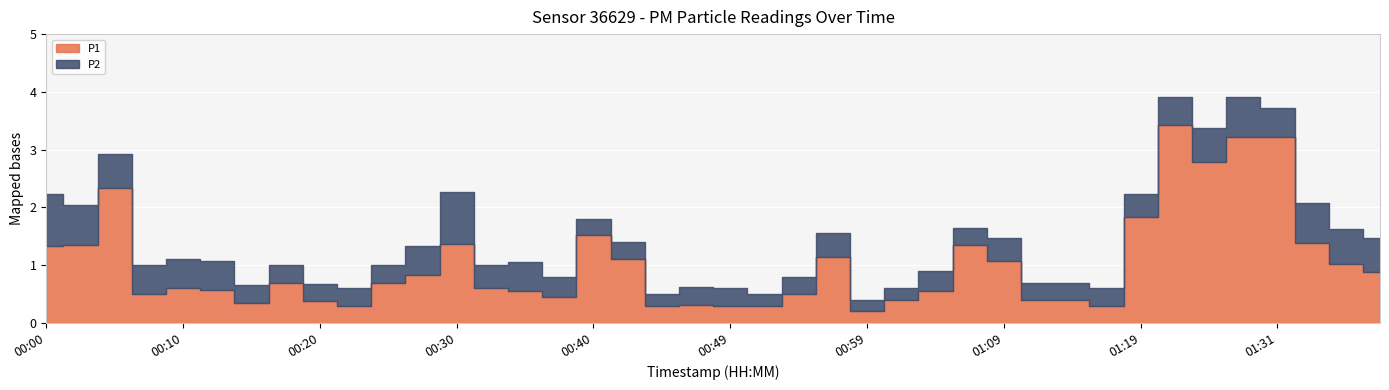

What is the sum of the P2 values at 01:04 and 00:54?

0.6